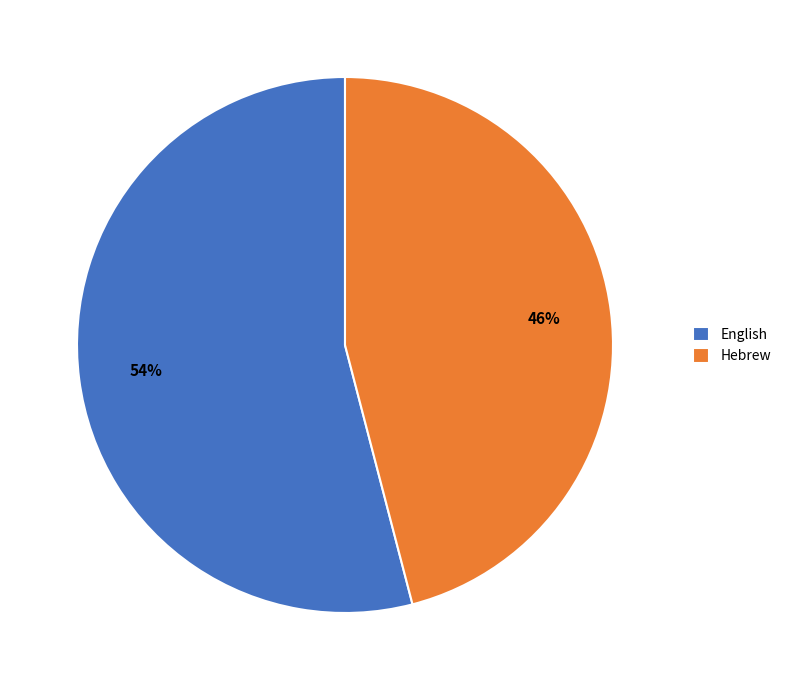

To the nearest percent, what portion does English represent?

54%